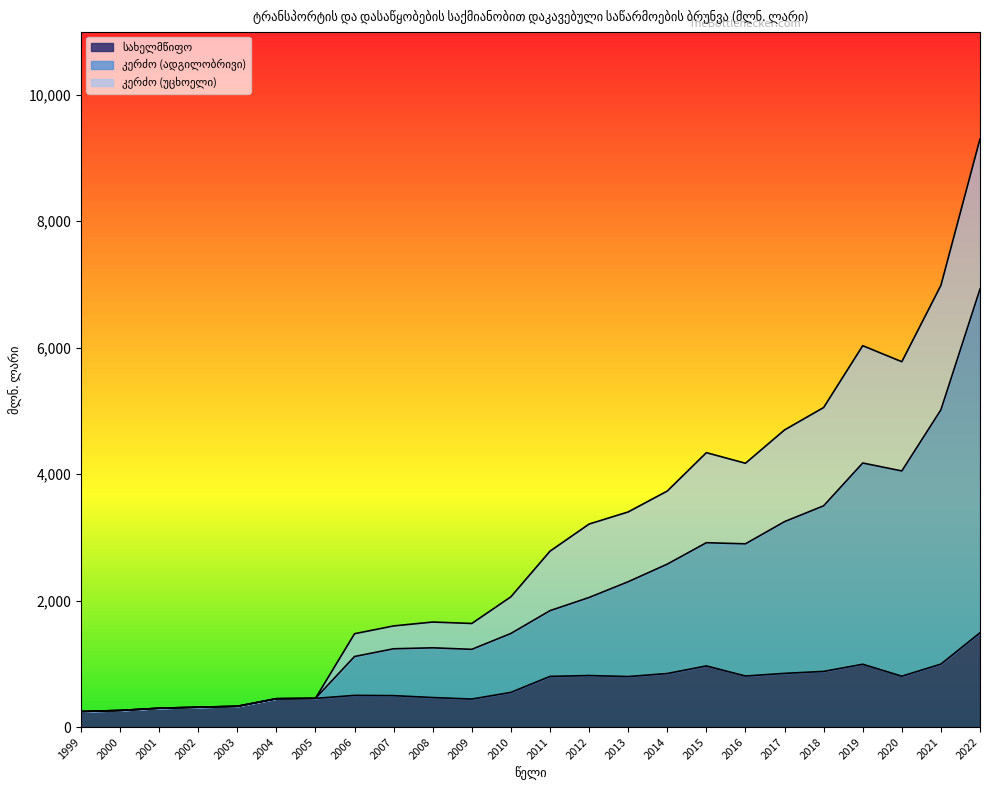

At which category is the sum across all series the highest?

2022